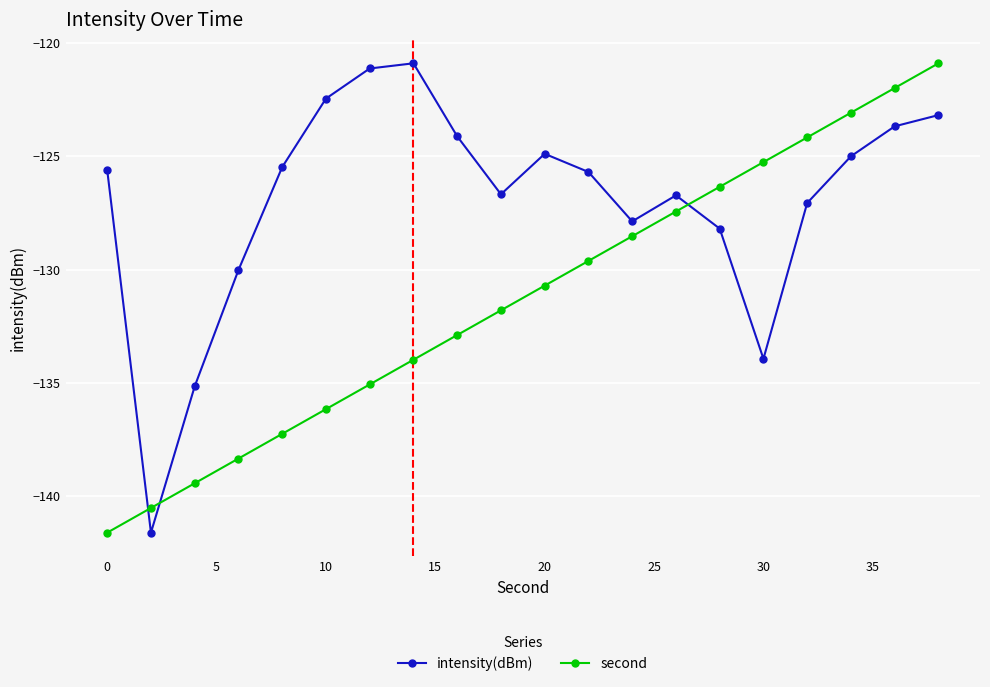

True or false: second has more than 2 interior local peaks.

False